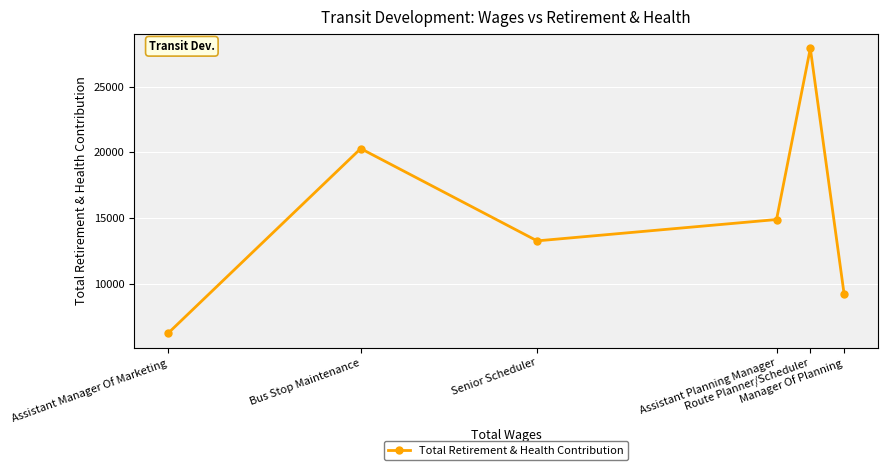

At which category does the chart reach its peak across all series?

Route Planner/Scheduler